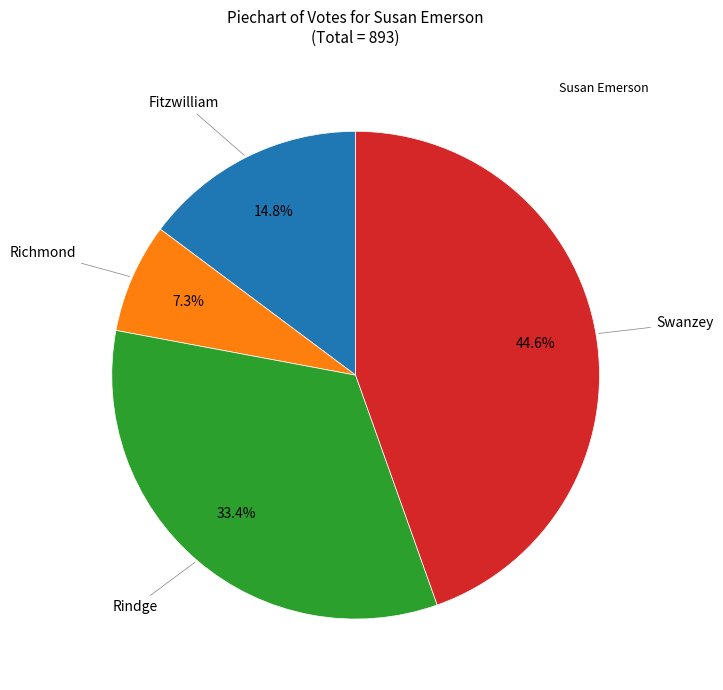

Is there a majority slice in this chart?

No